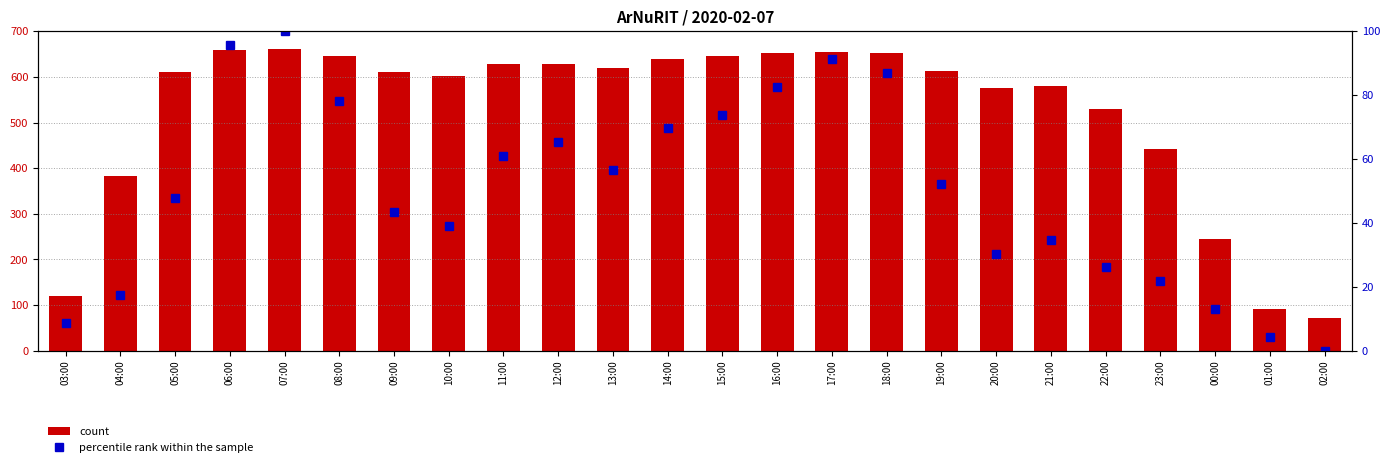

Reading right to left, transcribe all the data shown in this chart.

count: 02:00=71.0	01:00=92.0	00:00=245.0	23:00=441.0	22:00=530.0	21:00=580.0	20:00=576.0	19:00=612.0	18:00=653.0	17:00=655.0	16:00=652.0	15:00=645.0	14:00=640.0	13:00=619.0	12:00=629.0	11:00=628.0	10:00=602.0	09:00=610.0	08:00=646.0	07:00=661.0	06:00=658.0	05:00=611.0	04:00=383.0	03:00=121.0
percentile rank within the sample: 02:00=0.0	01:00=4.3	00:00=13.0	23:00=21.7	22:00=26.1	21:00=34.8	20:00=30.4	19:00=52.2	18:00=87.0	17:00=91.3	16:00=82.6	15:00=73.9	14:00=69.6	13:00=56.5	12:00=65.2	11:00=60.9	10:00=39.1	09:00=43.5	08:00=78.3	07:00=100.0	06:00=95.7	05:00=47.8	04:00=17.4	03:00=8.7